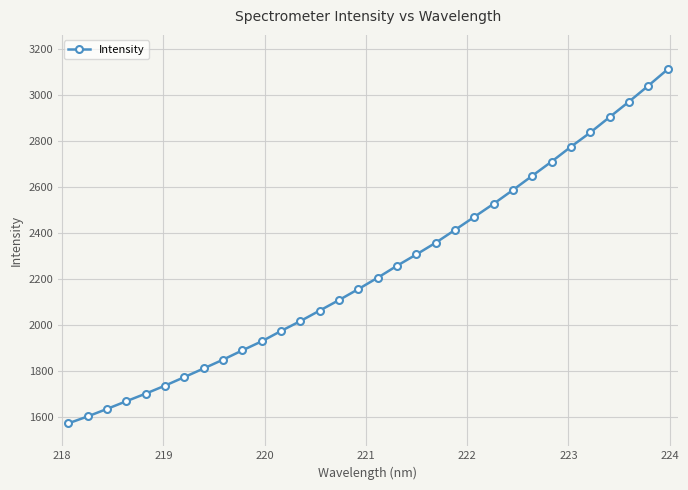

What is the value of the 7th point from the left?

1772.0